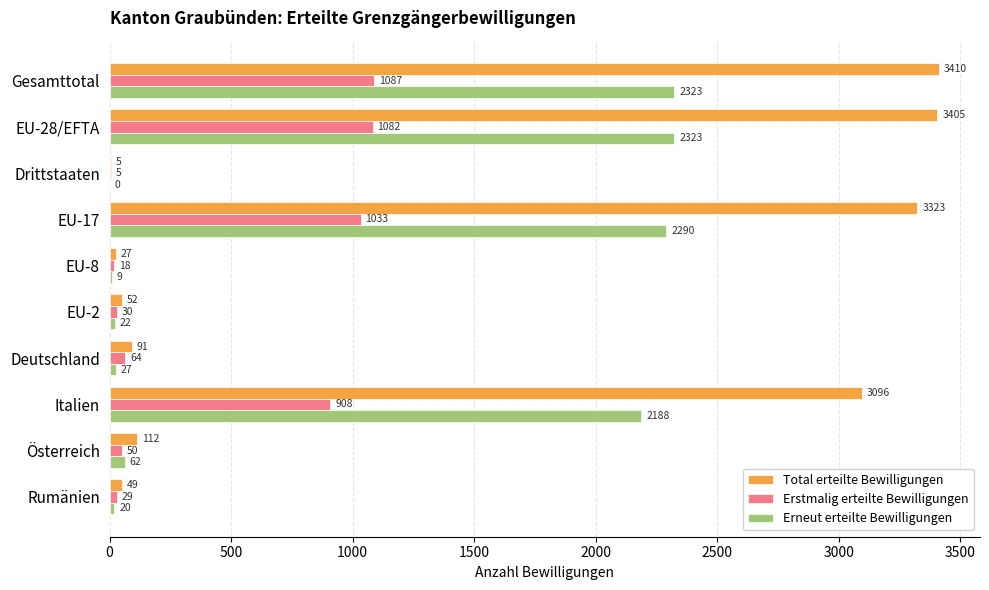

Which series changed the most between EU-8 and Italien?

Total erteilte Bewilligungen